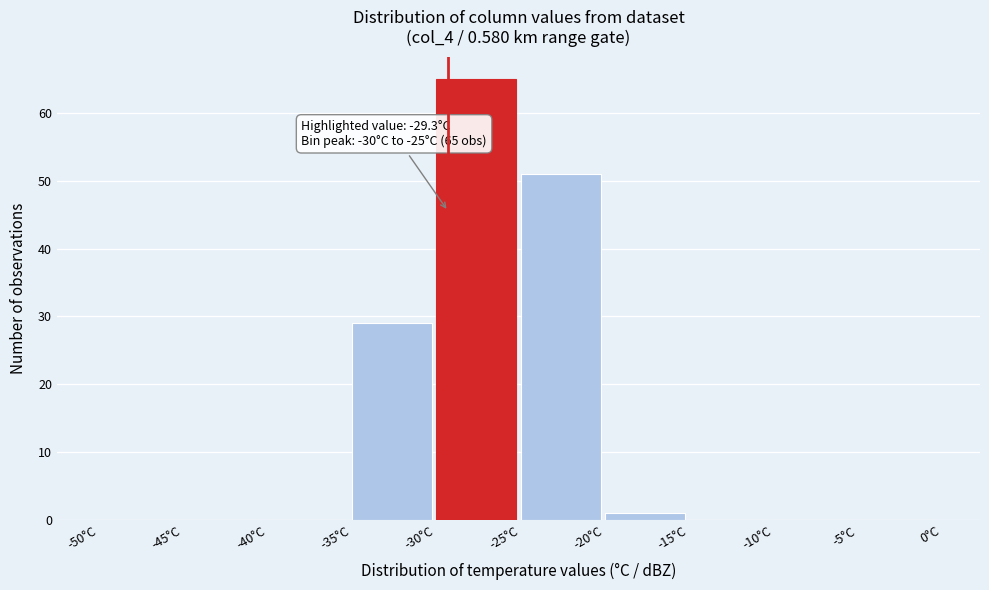

Over which range of the x-axis is the bar tallest?

-30 to -25